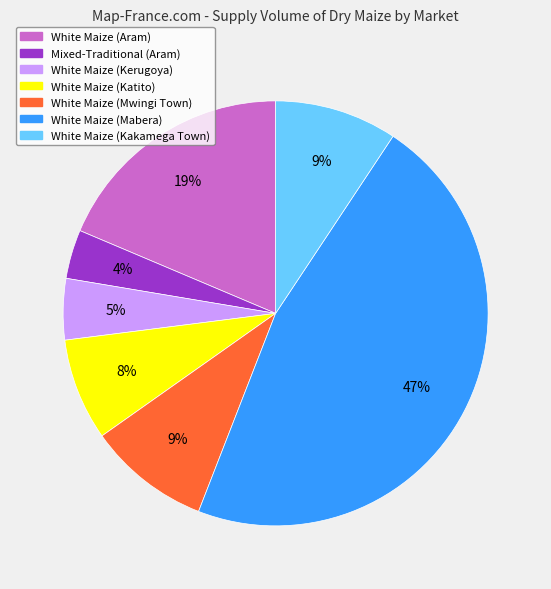

Between White Maize (Mabera) and White Maize (Kakamega Town), which is larger?

White Maize (Mabera)